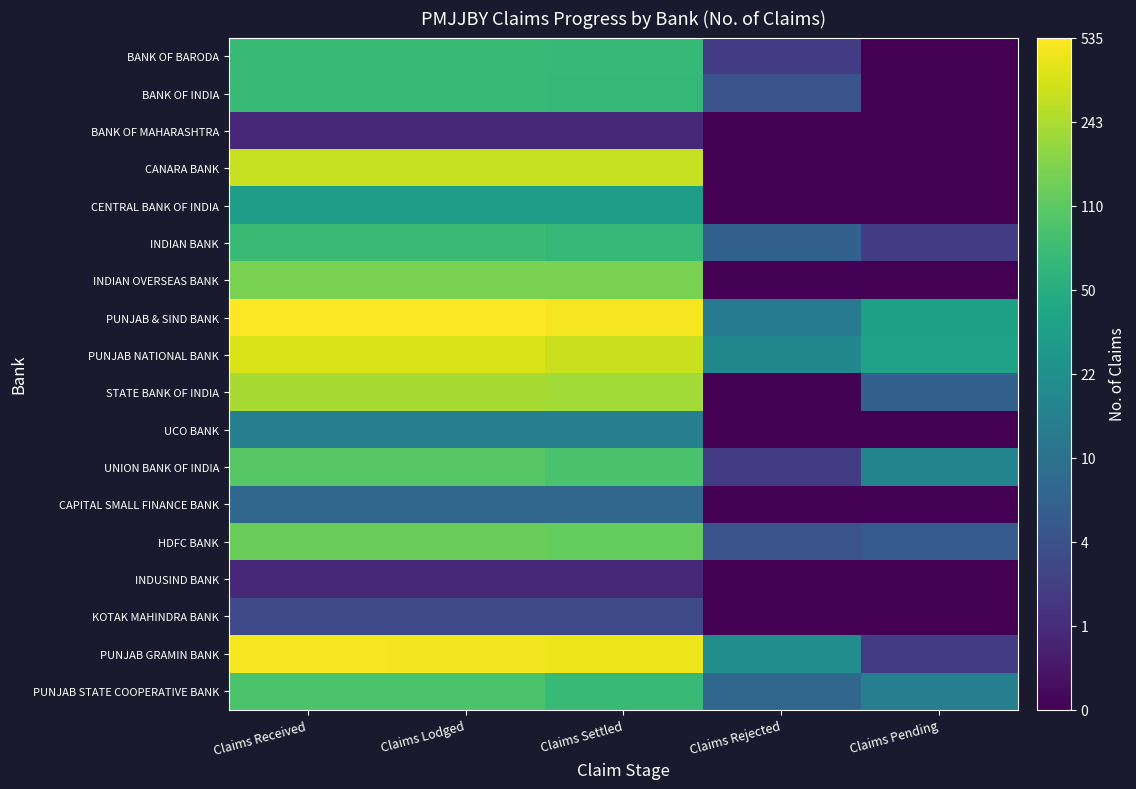

Between Claims Lodged and Claims Rejected, which is larger?

Claims Lodged